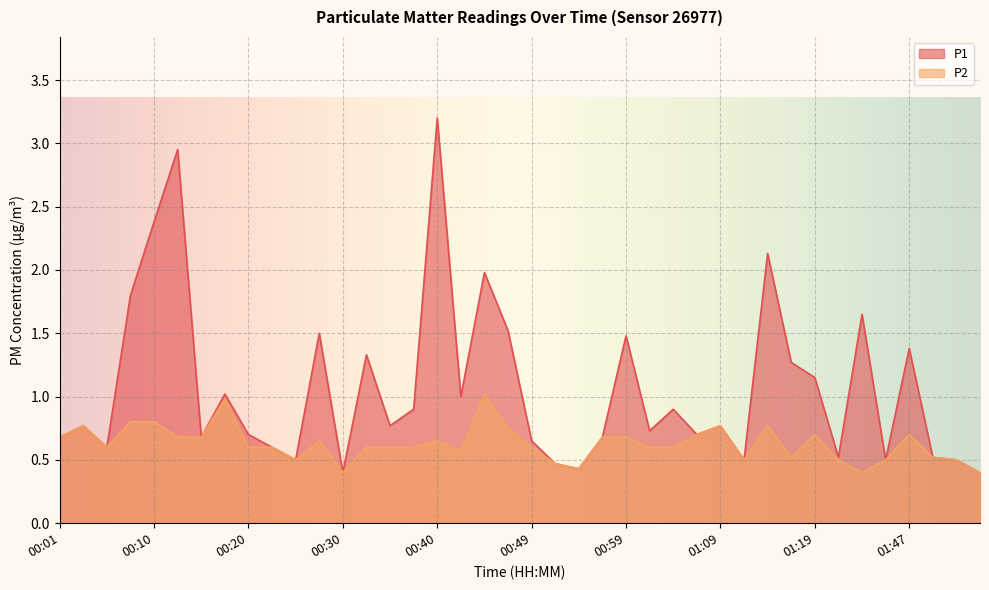

Which label corresponds to the largest value in the chart?

00:40